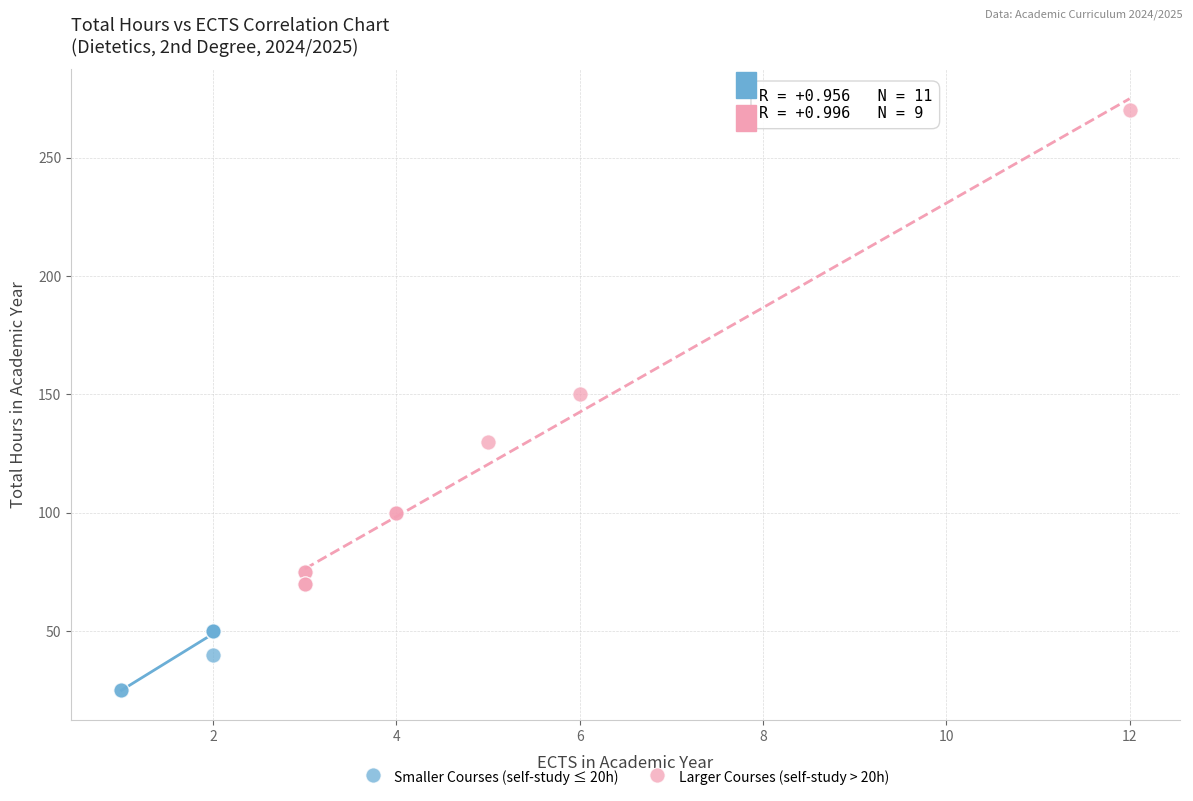

Which series contains the lowest Y value?

Smaller Courses (self-study ≤ 20h)